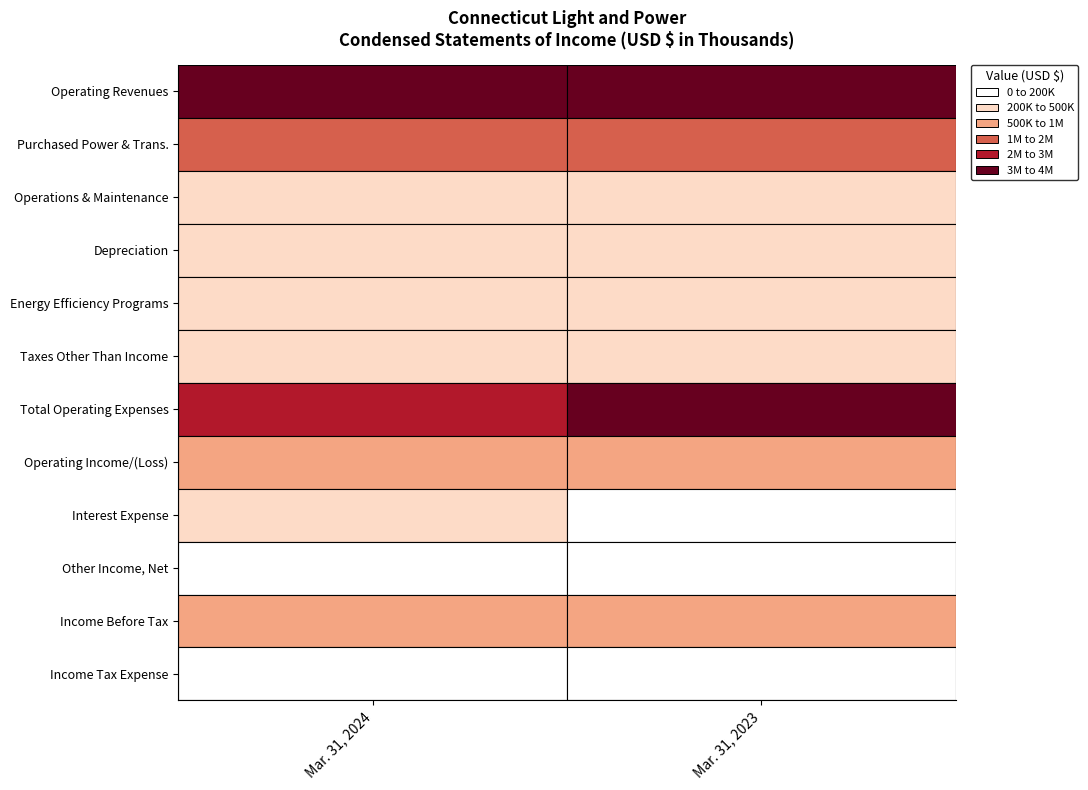

Reading right to left, what are all the values shown in this chart?

Operating Revenues: 3795643	3332575
Purchased Power & Trans.: 1903246	1235956
Operations & Maintenance: 454562	462964
Depreciation: 312955	339914
Energy Efficiency Programs: 222952	213479
Taxes Other Than Income: 228414	236614
Total Operating Expenses: 3046070	2486602
Operating Income/(Loss): 749573	845973
Interest Expense: 194543	250749
Other Income, Net: 88981	91030
Income Before Tax: 644011	686254
Income Tax Expense: 150972	162526